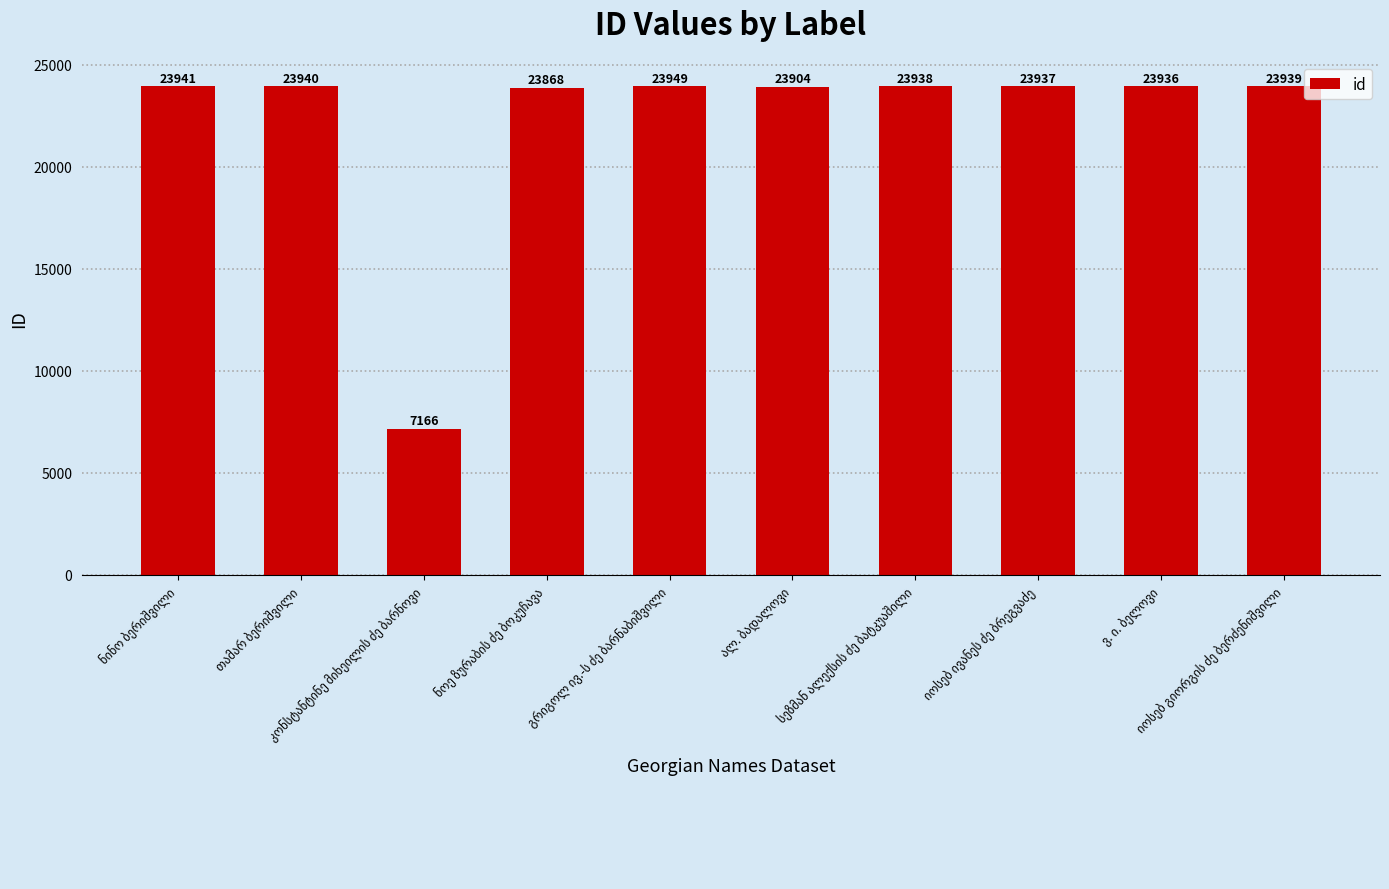

What is the sum of all values?

222518